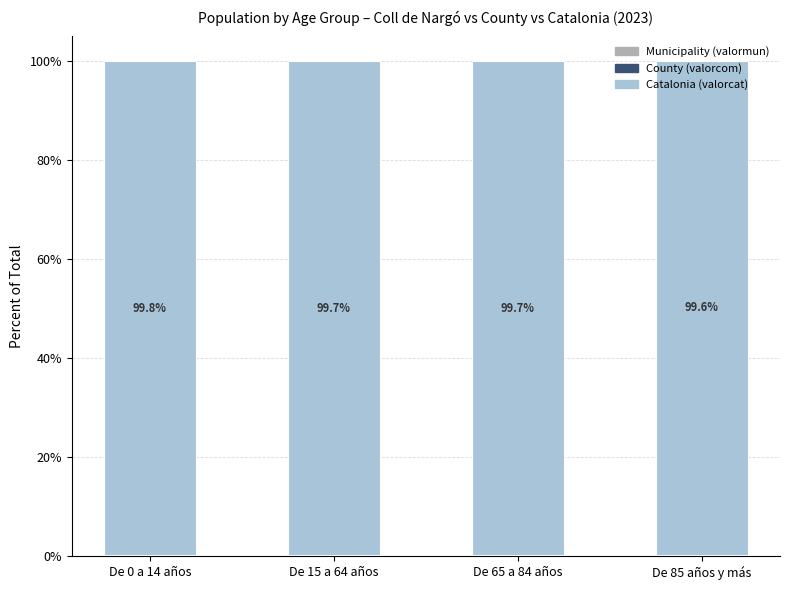

At which label is County (valorcom) closest to 0?

De 0 a 14 años